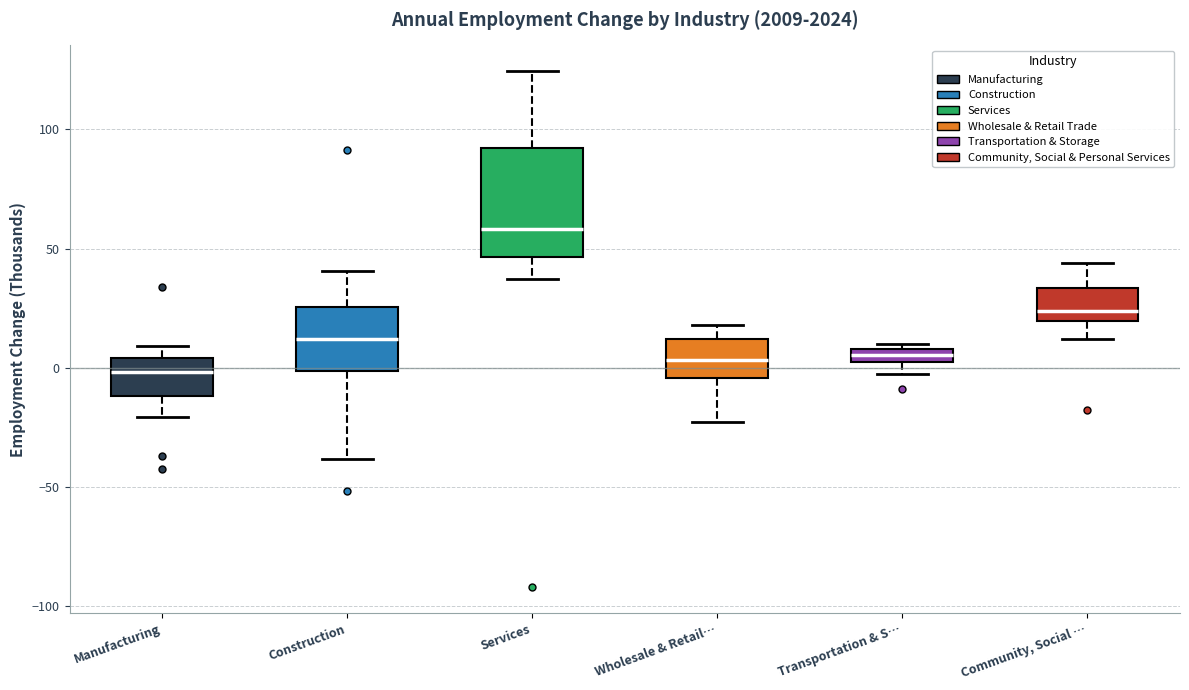

Which box has the highest median line?

Services